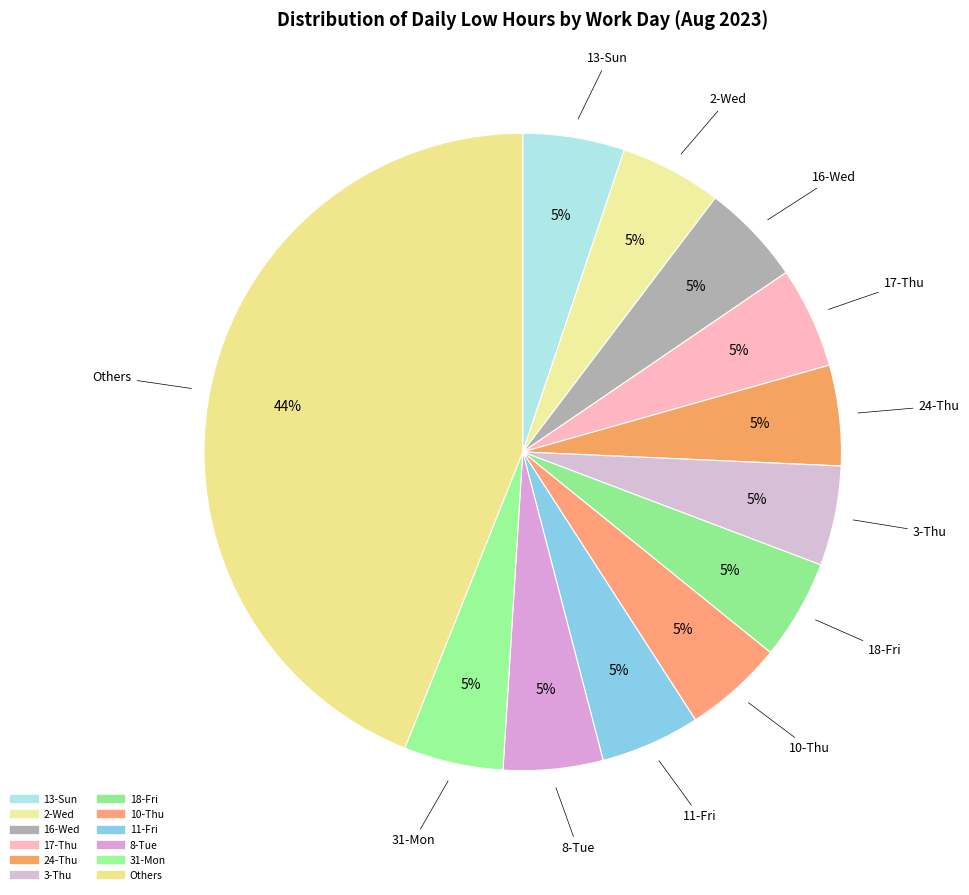

How many slices are in this pie chart?

12